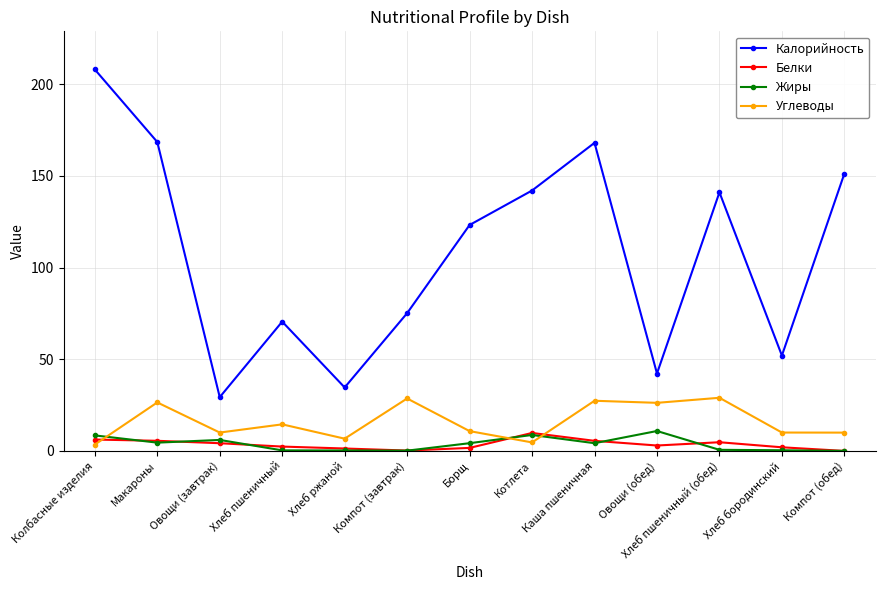

Read the Калорийность value at Овощи (обед).

42.2